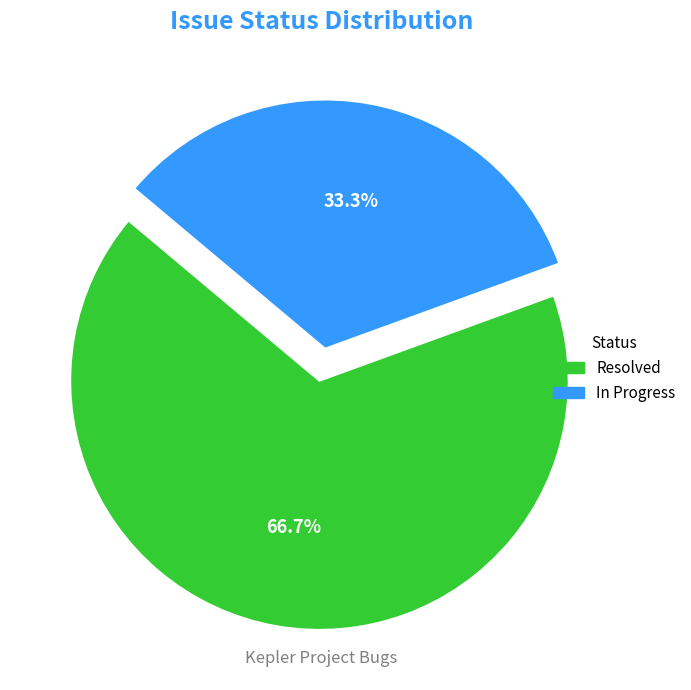

Does any single category account for the majority?

Yes